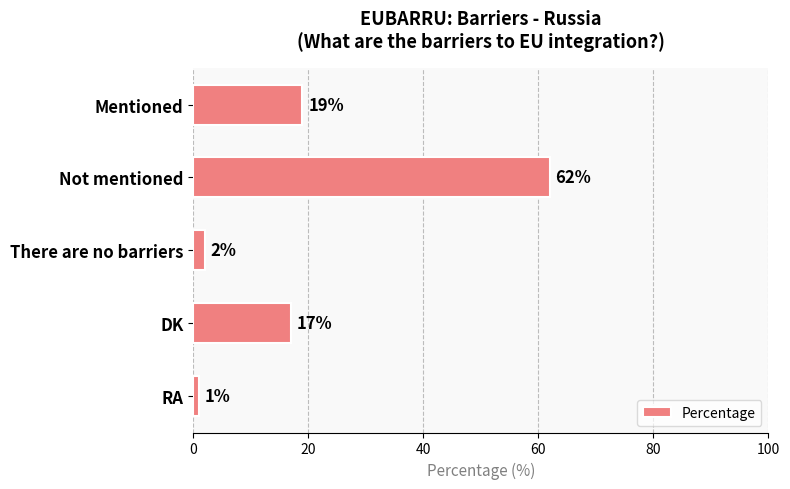

The chart shows a value of 2 at There are no barriers. True or false?

True